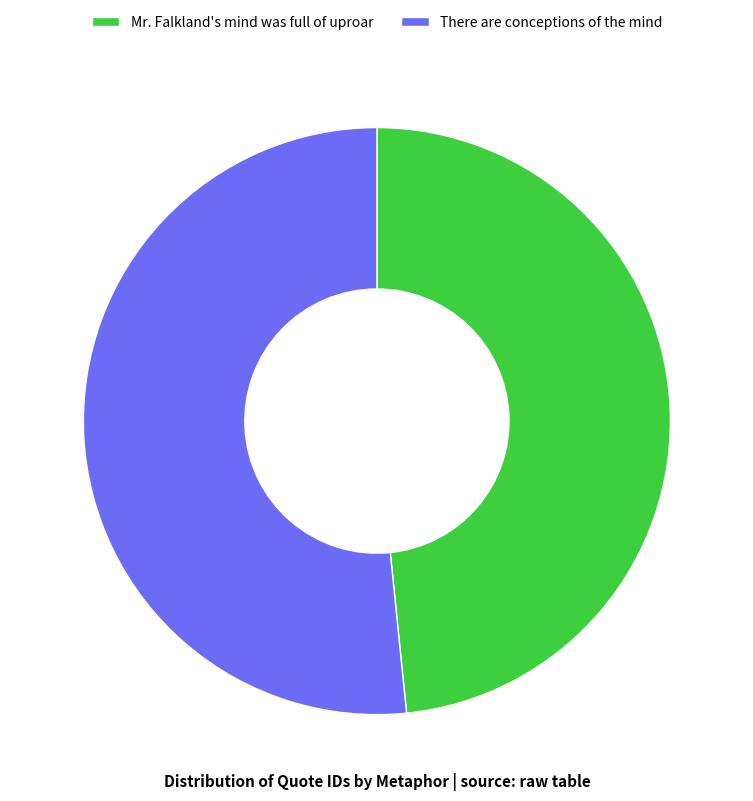

How many segments does this pie chart have?

2